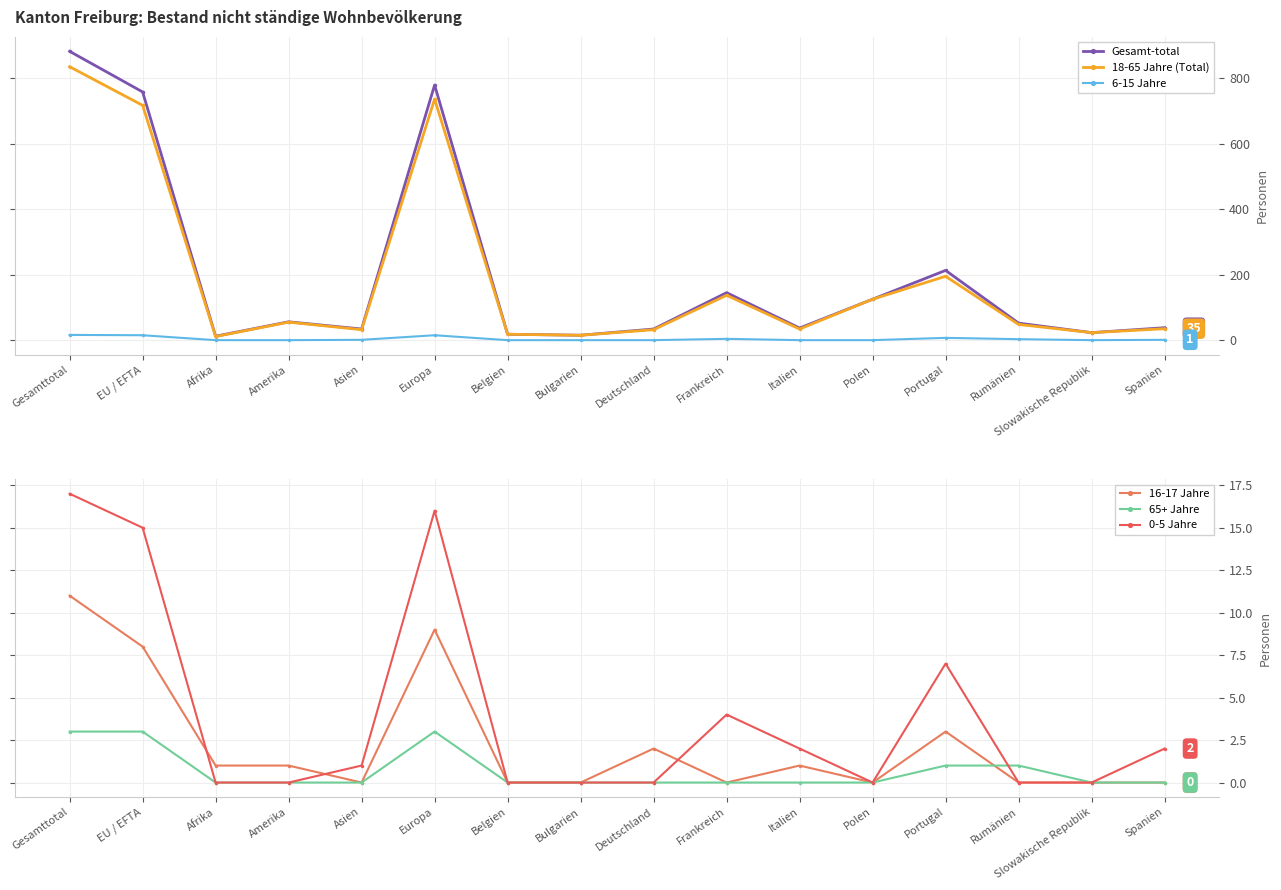

Is it true that 65+ Jahre equals 0 at Polen?

True